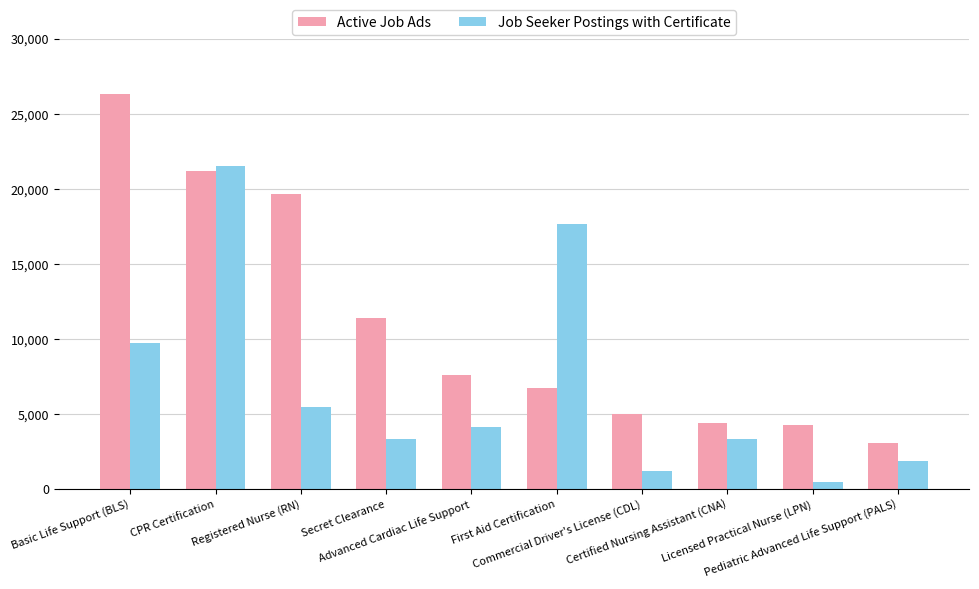

What is the difference between the maximum and minimum values in the Job Seeker Postings with Certificate series?

21039